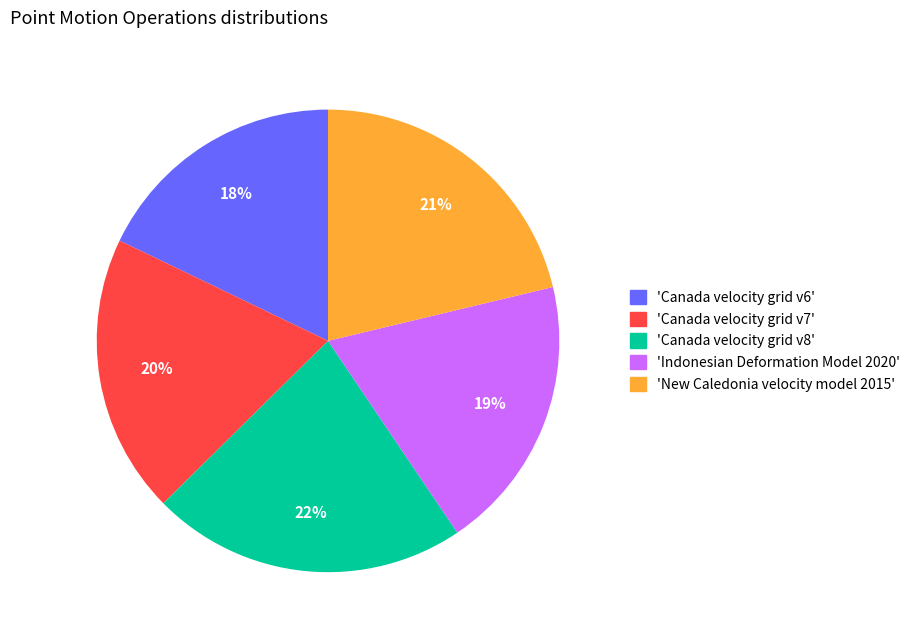

To the nearest percent, what portion does 'New Caledonia velocity model 2015' represent?

21%